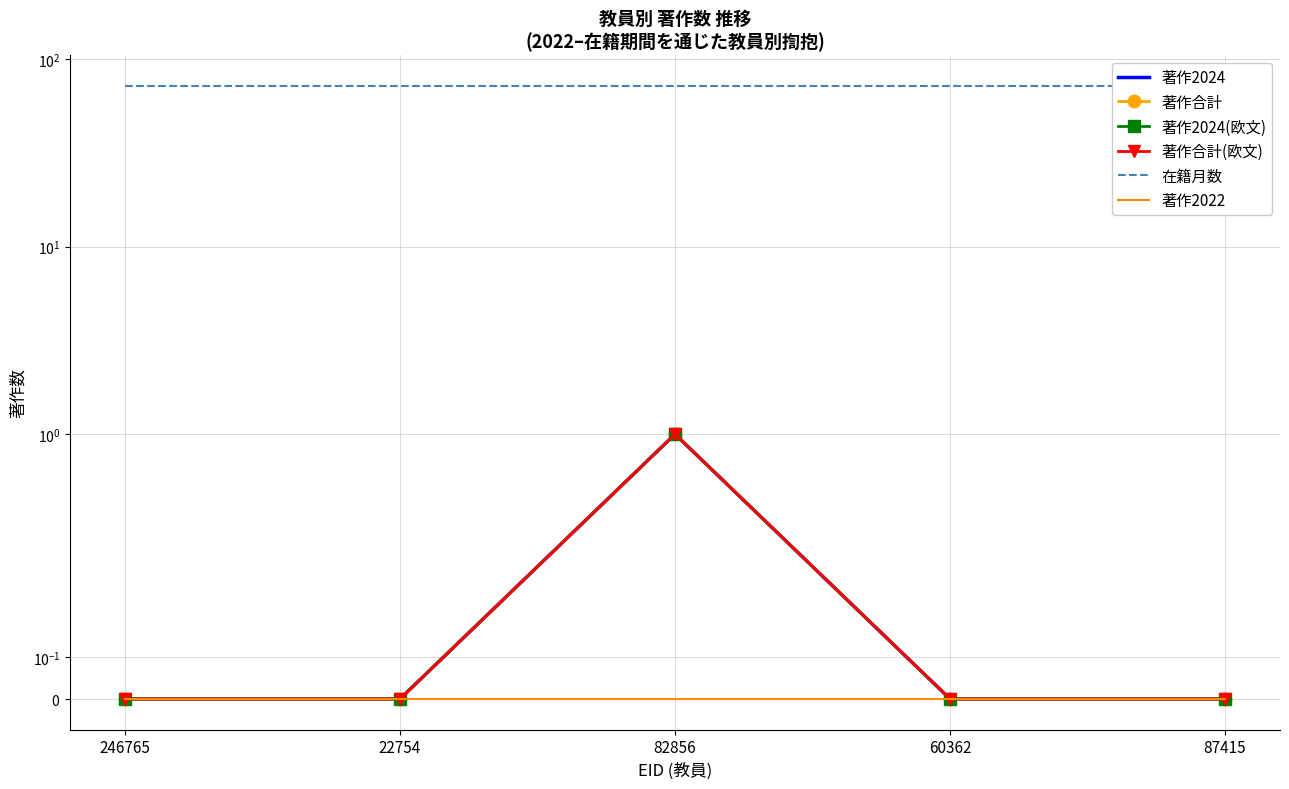

Reading right to left, transcribe all the data shown in this chart.

著作2024: 87415=0	60362=0	82856=1	22754=0	246765=0
著作合計: 87415=0	60362=0	82856=1	22754=0	246765=0
著作2024(欧文): 87415=0	60362=0	82856=1	22754=0	246765=0
著作合計(欧文): 87415=0	60362=0	82856=1	22754=0	246765=0
在籍月数: 87415=72	60362=72	82856=72	22754=72	246765=72
著作2022: 87415=0	60362=0	82856=0	22754=0	246765=0